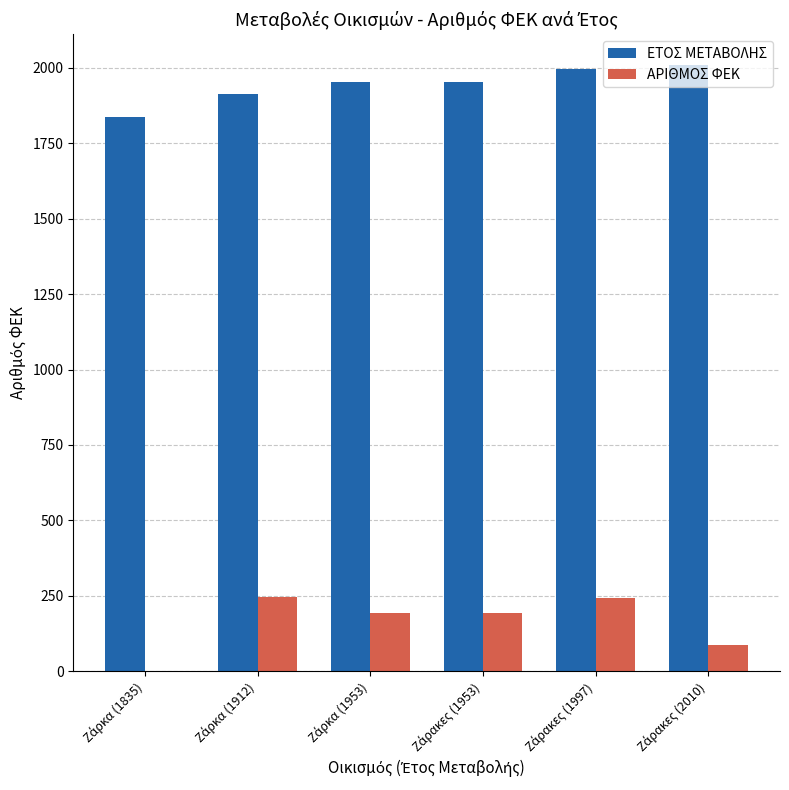

What is the greatest value displayed?

2010